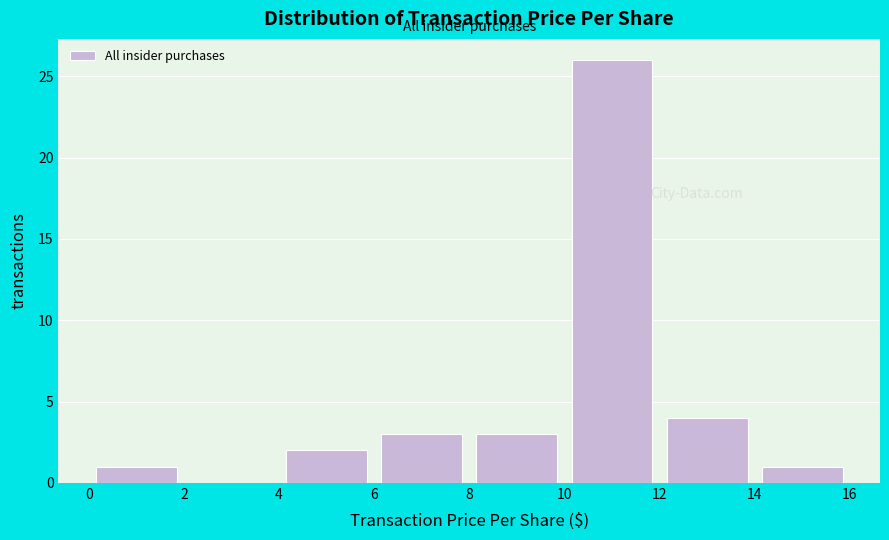

Reading left to right, transcribe this chart: for each bar, give the range it covers on the x-axis and its height. The values are not printed on the chart, so give them approximately, as read against the axis.

0 to 2: 1
2 to 4: 0
4 to 6: 2
6 to 8: 3
8 to 10: 3
10 to 12: 26
12 to 14: 4
14 to 16: 1